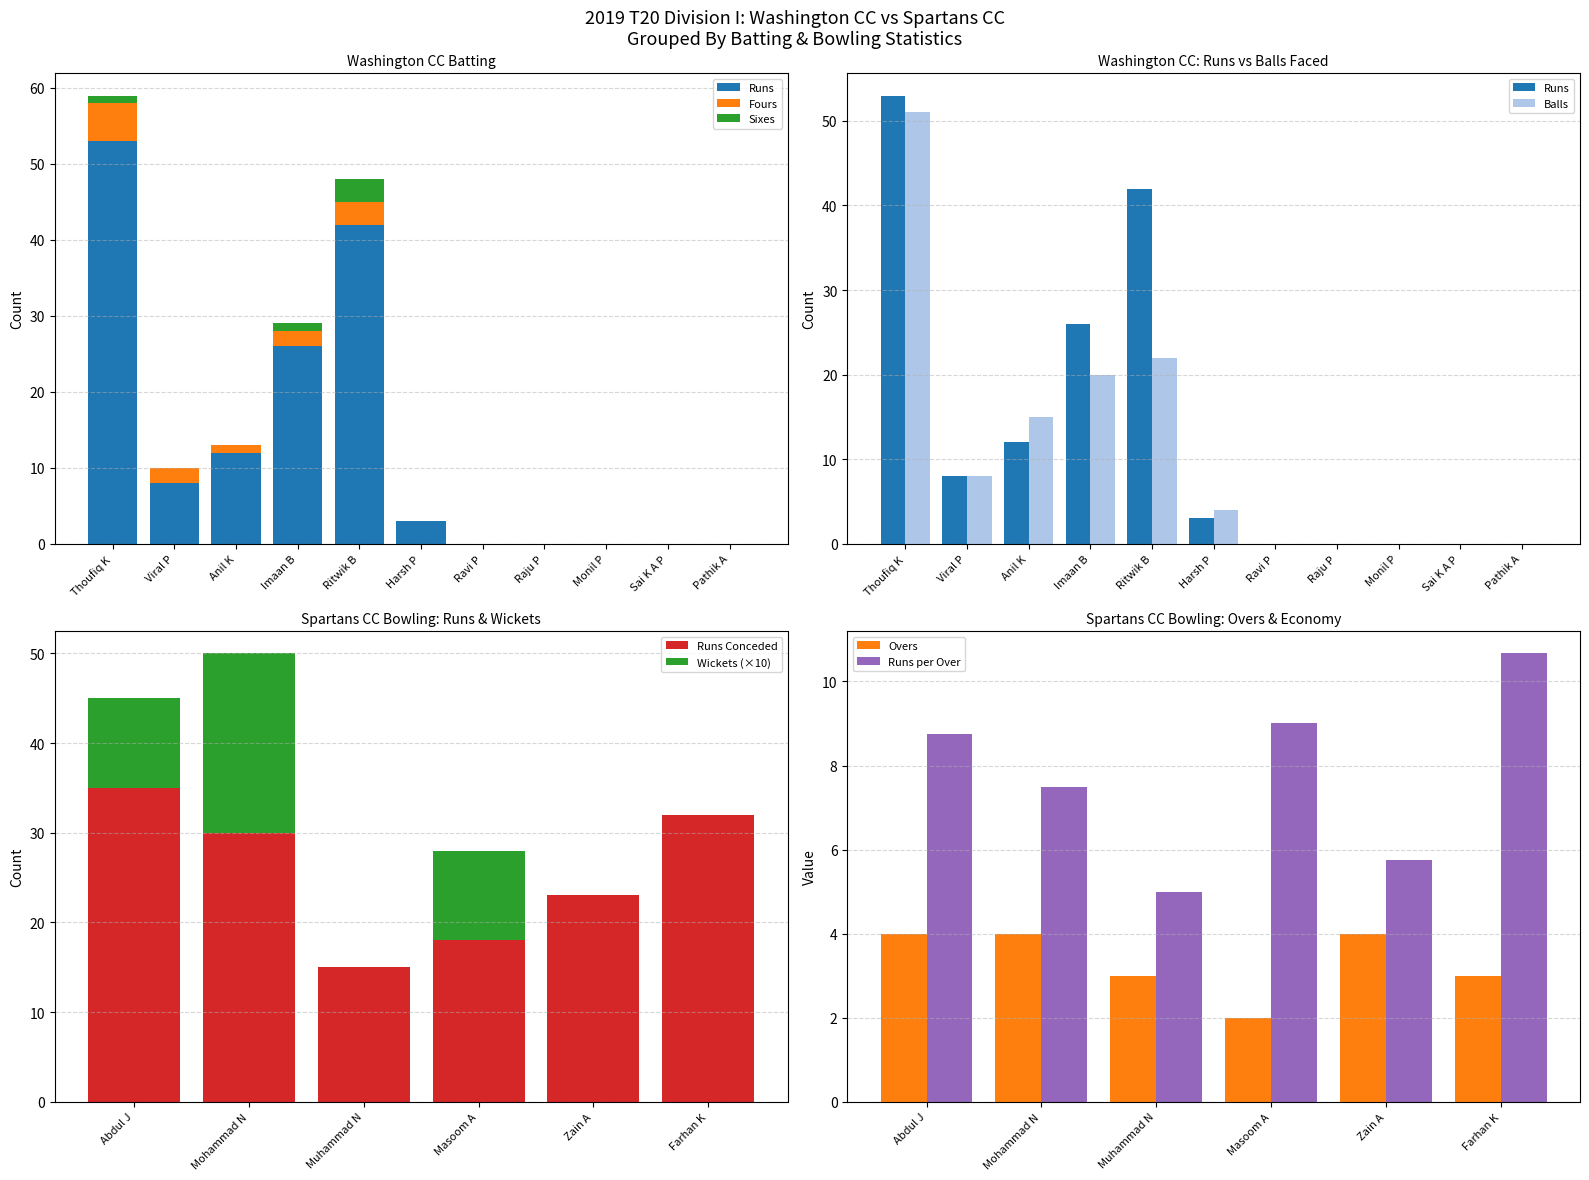

What is the sum of the values at Pathik A and Ritwik B?

42